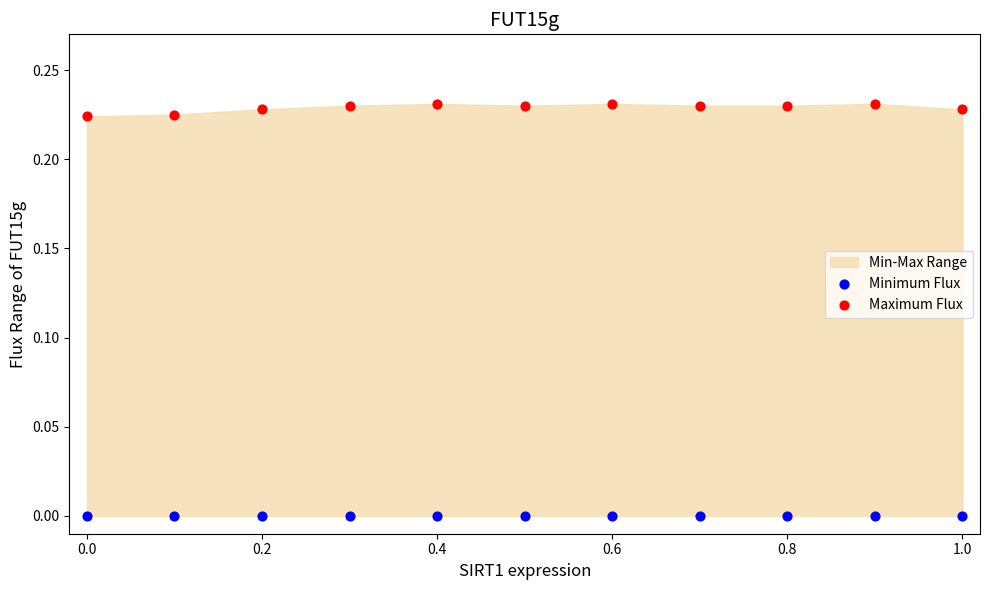

Which series reaches the maximum Y coordinate?

Maximum Flux